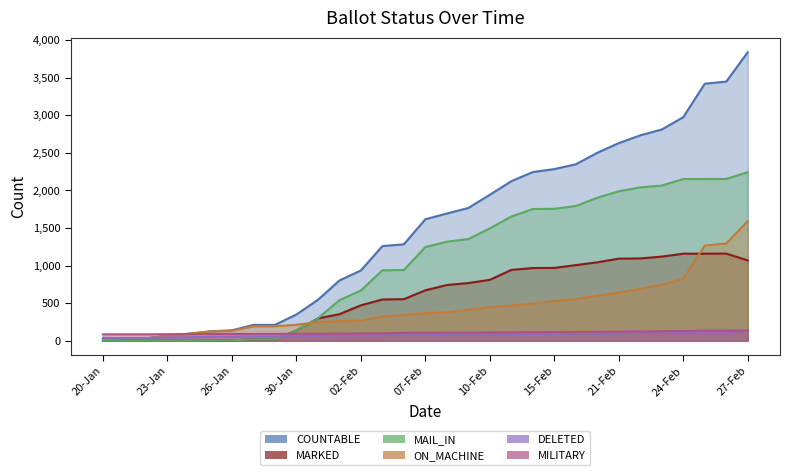

What is the difference between the ON_MACHINE values at 01-Feb and 26-Jan?

129